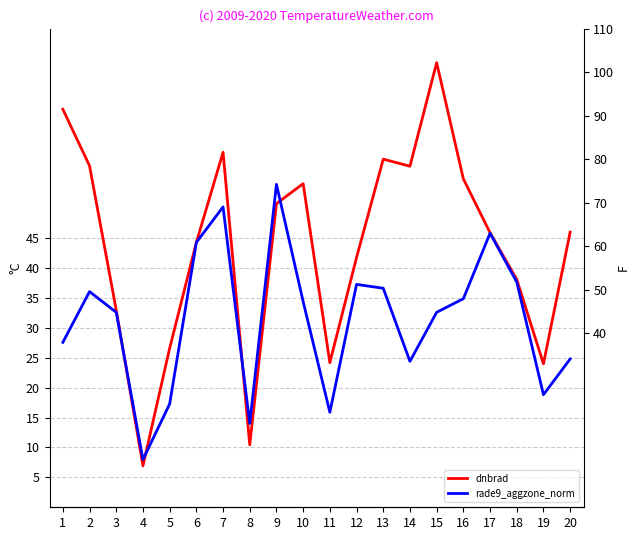

Which series has the largest range (max minus min)?

dnbrad